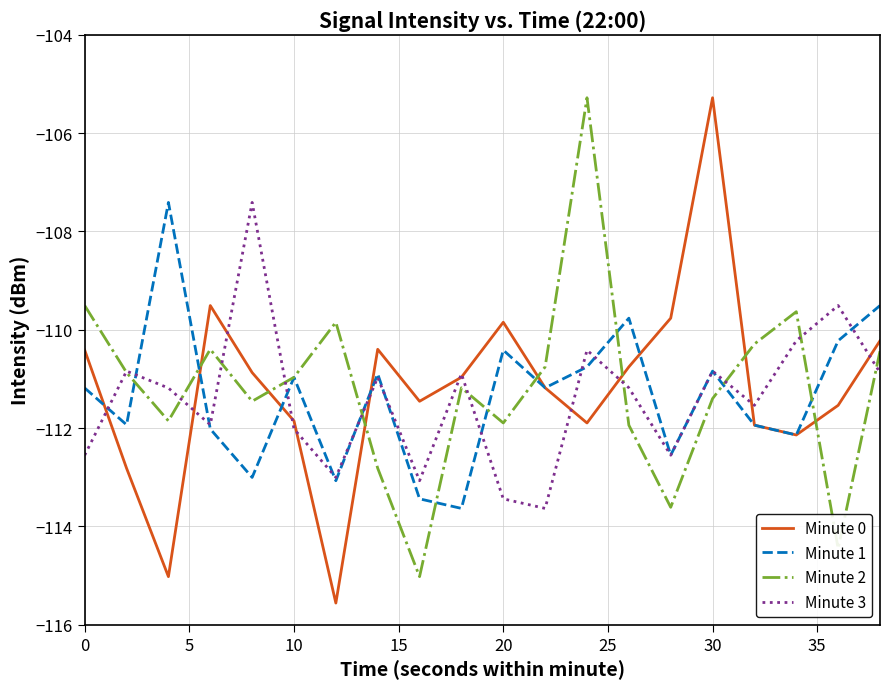

What is the lowest value of the Minute 2 series?

-115.0